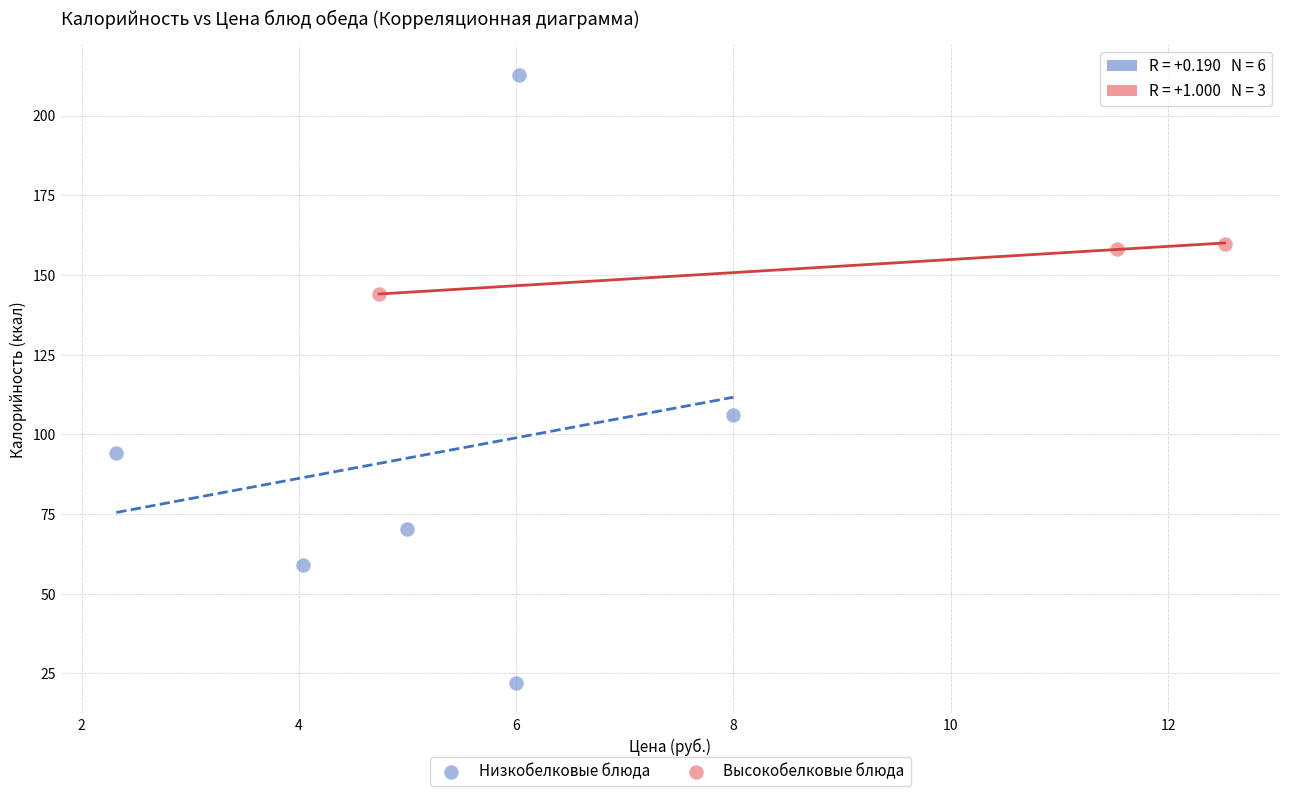

Which series reaches the maximum Y coordinate?

Низкобелковые блюда